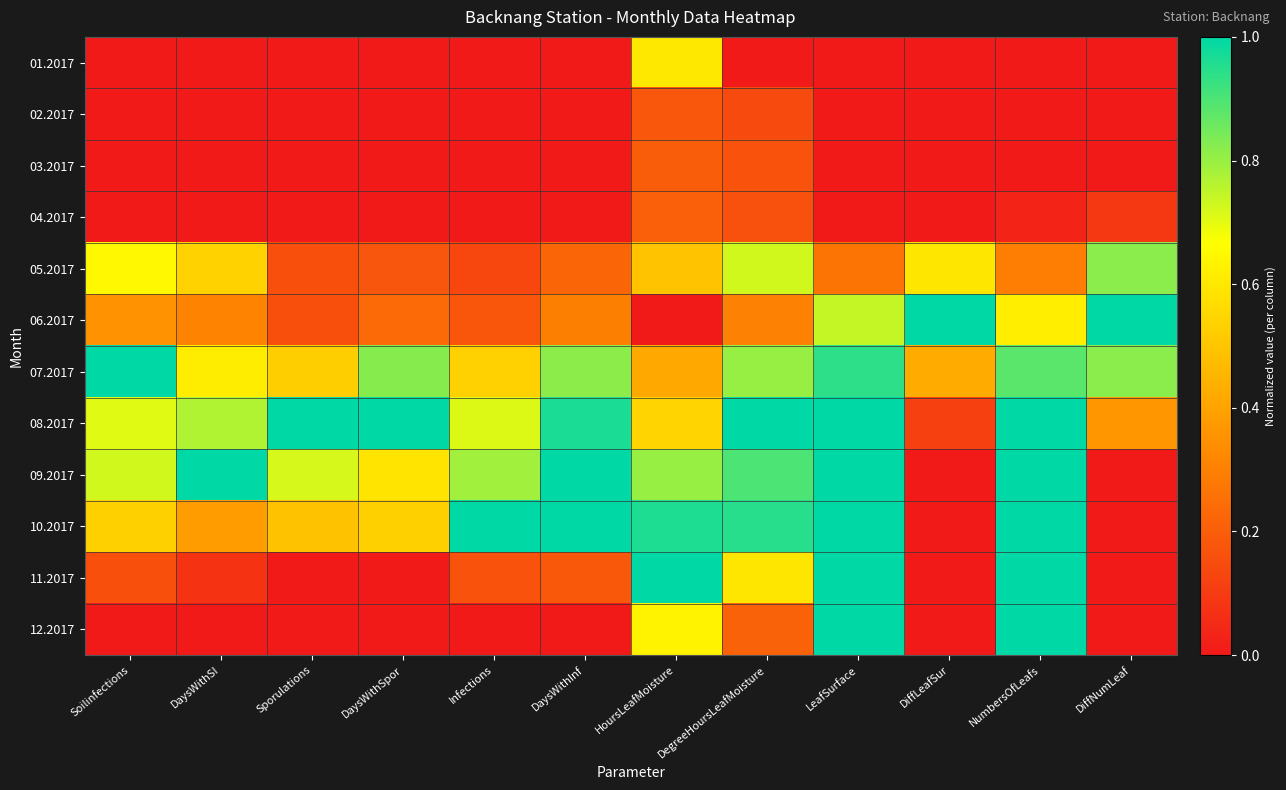

Rank the series at DaysWithSI from lowest to highest value.

01.2017, 02.2017, 03.2017, 04.2017, 12.2017, 11.2017, 06.2017, 10.2017, 05.2017, 07.2017, 08.2017, 09.2017